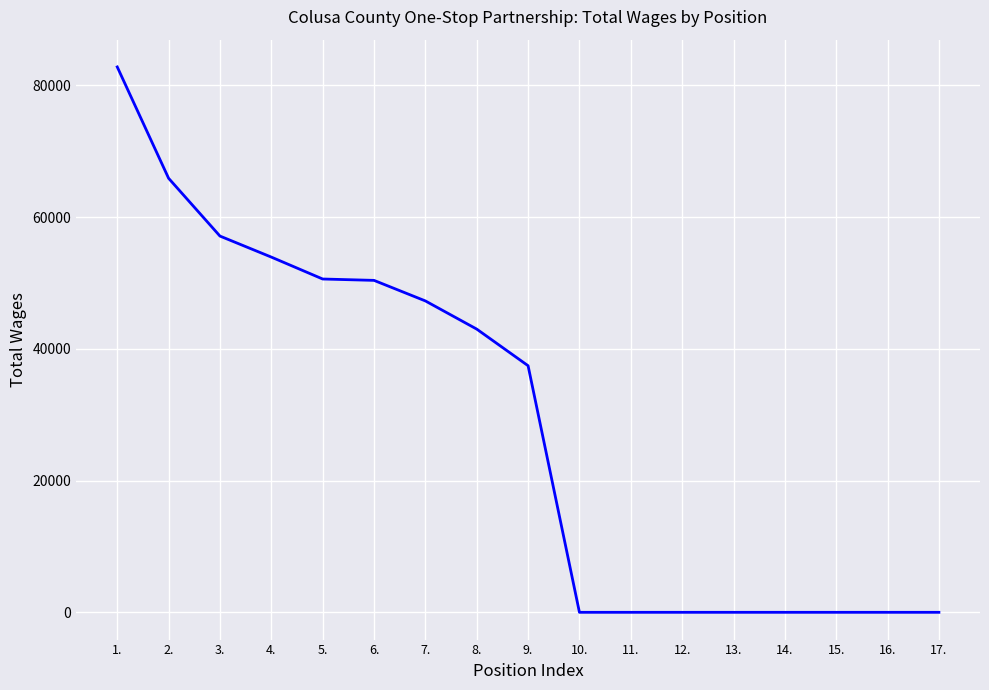

How many lines are shown in the chart?

1